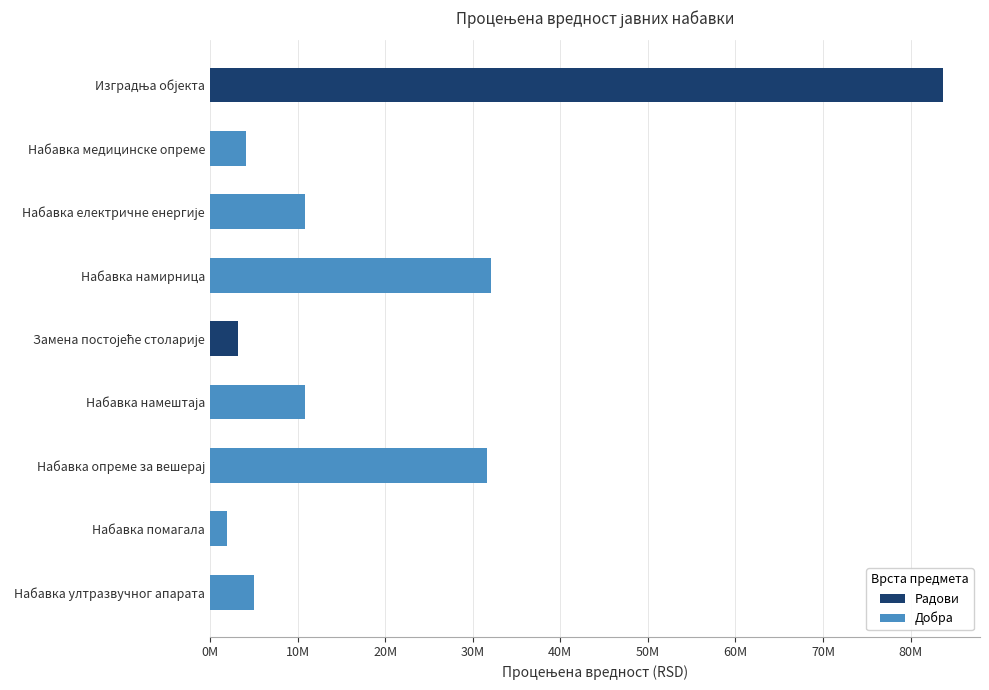

Reading right to left, what are all the values shown in this chart?

Набавка ултразвучног апарата=5000000	Набавка помагала=1950000	Набавка опреме за вешерај=31666667	Набавка намештаја=10833334	Замена постојеће столарије=3166666	Набавка намирница=32050000	Набавка електричне енергије=10833333	Набавка медицинске опреме=4166666	Изградња објекта=83735550